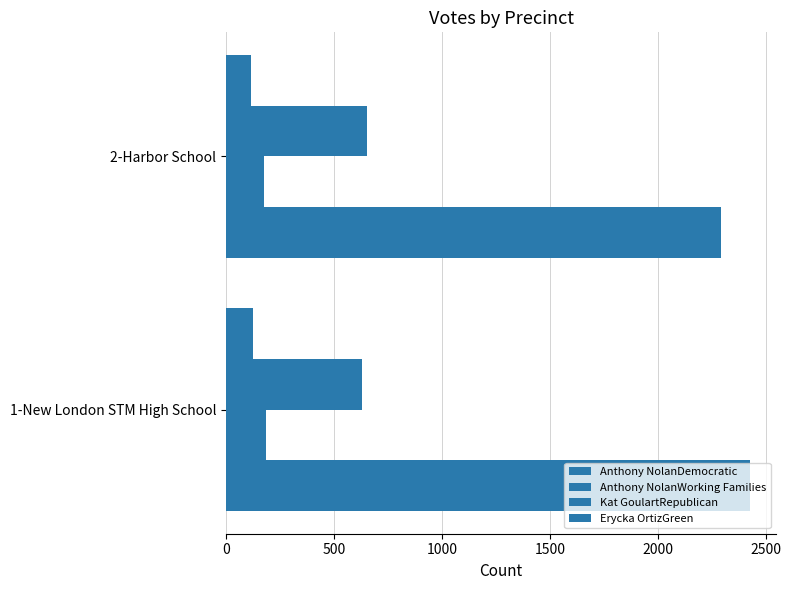

How many series are shown in this chart?

4